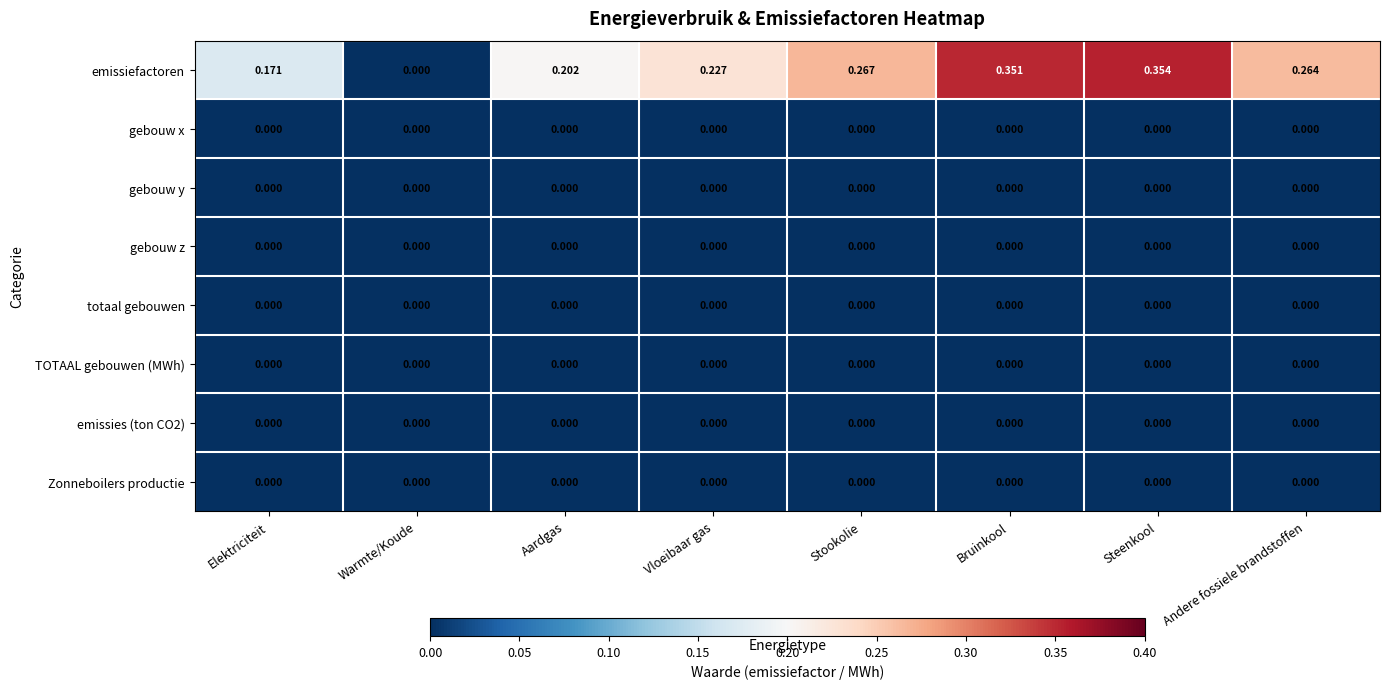

Between Stookolie and Steenkool, which series saw the biggest shift?

emissiefactoren